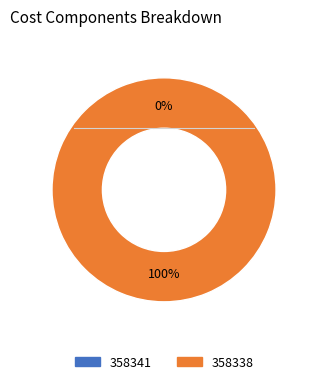

What is the largest slice in the pie chart?

358338